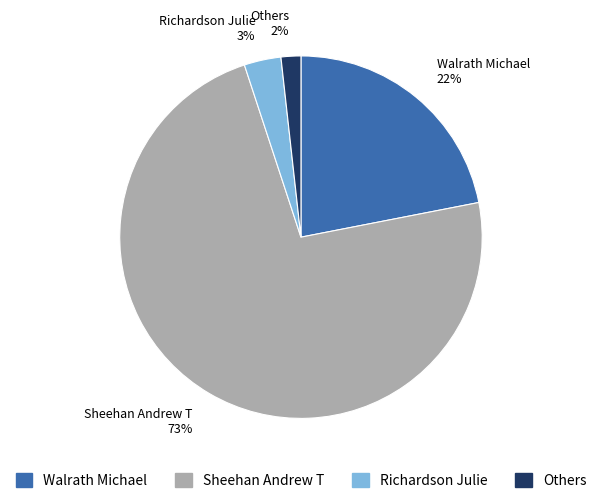

To the nearest percent, what is the difference between the largest and smallest slice percentages?

71%